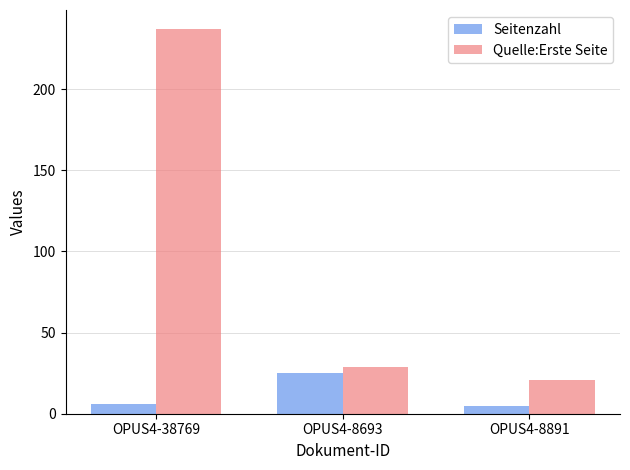

At how many categories does at least one series exceed 129?

1